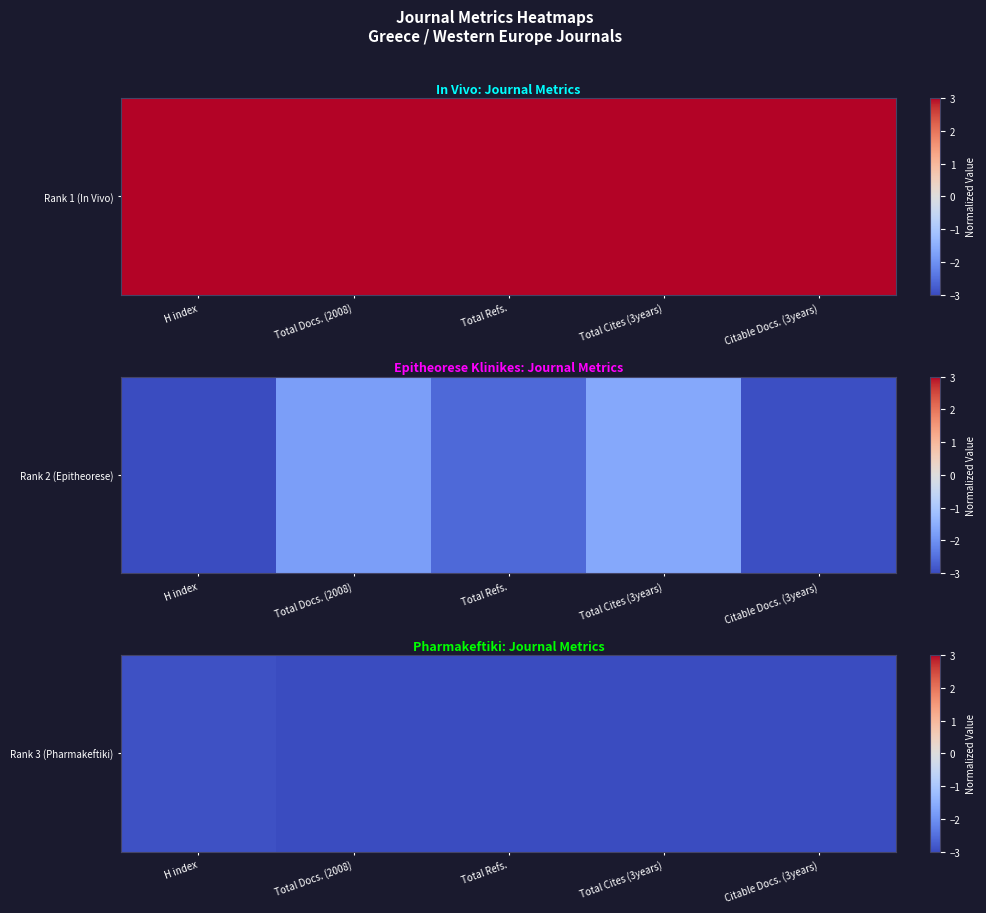

Which has a higher value, Total Refs. or Total Cites (3years)?

Total Refs.